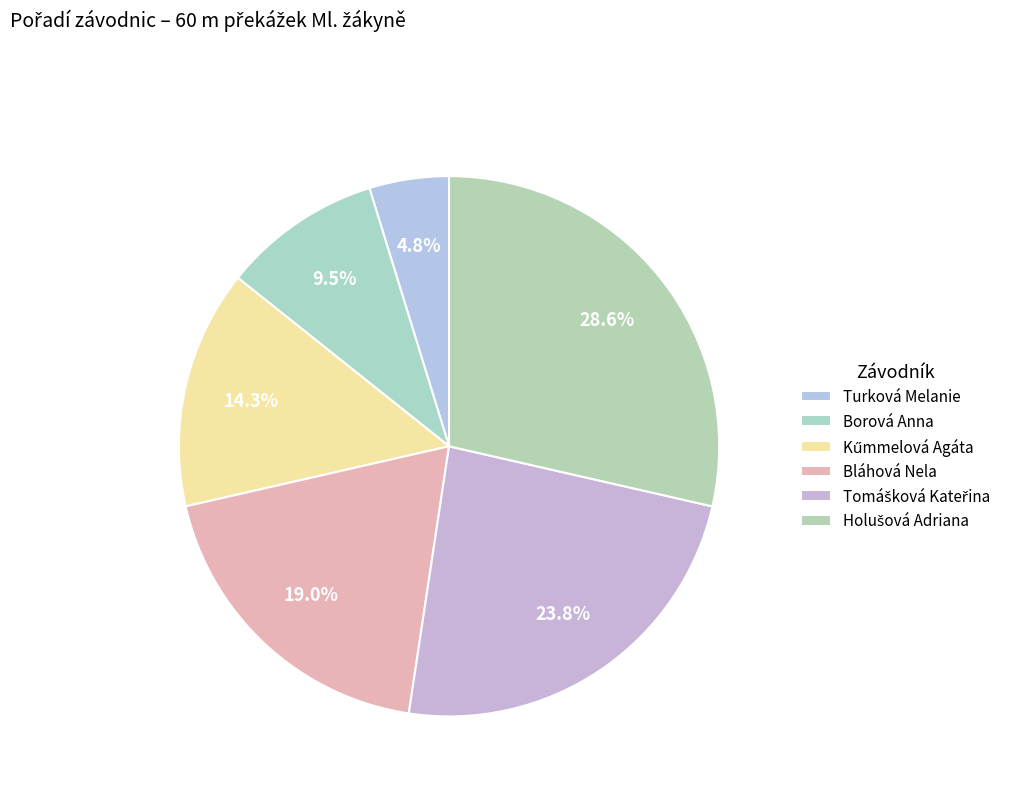

How many slices are in this pie chart?

6